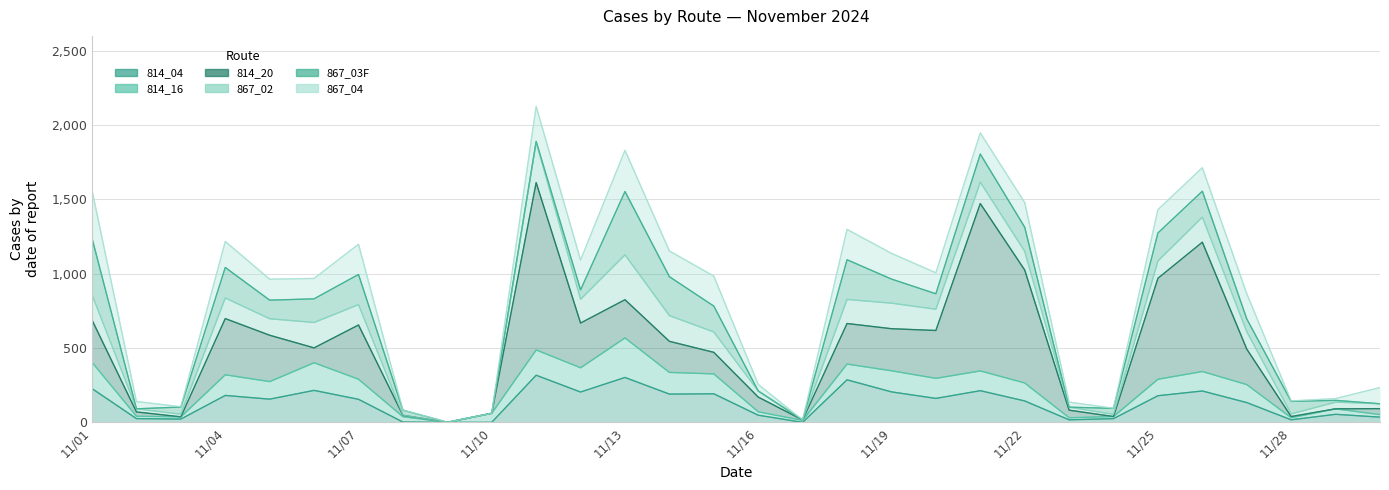

Rank the series at 11/28 from lowest to highest value.

867_04, 814_20, 814_16, 814_04, 867_02, 867_03F